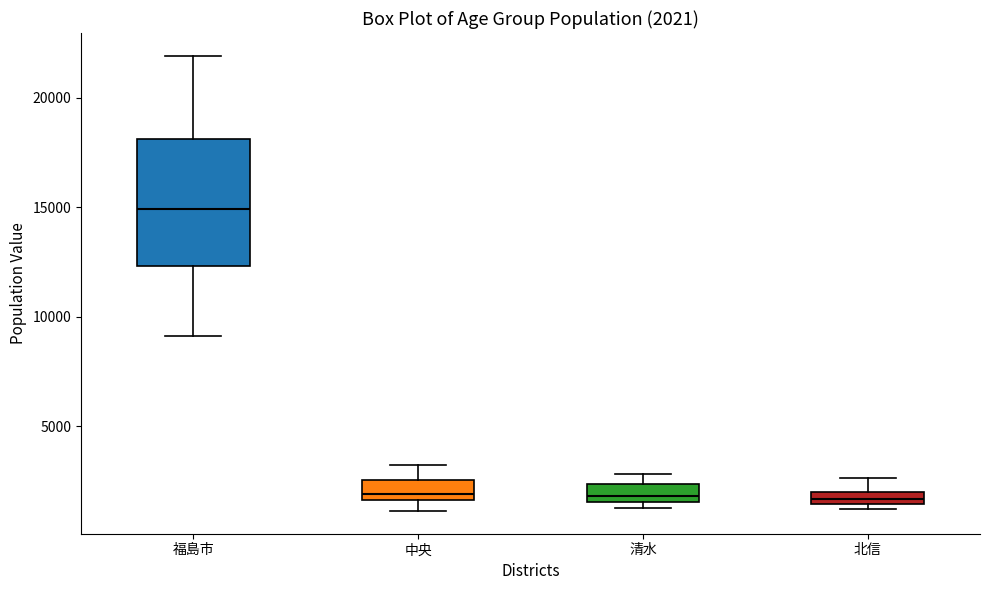

Which box has the highest median line?

福島市